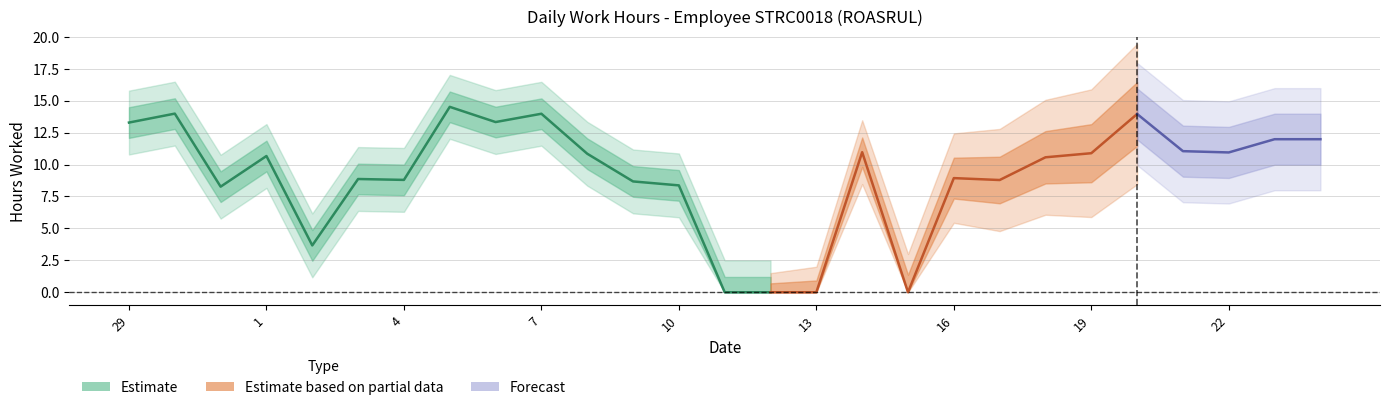

True or false: the data shows 14.0 at 20.

True